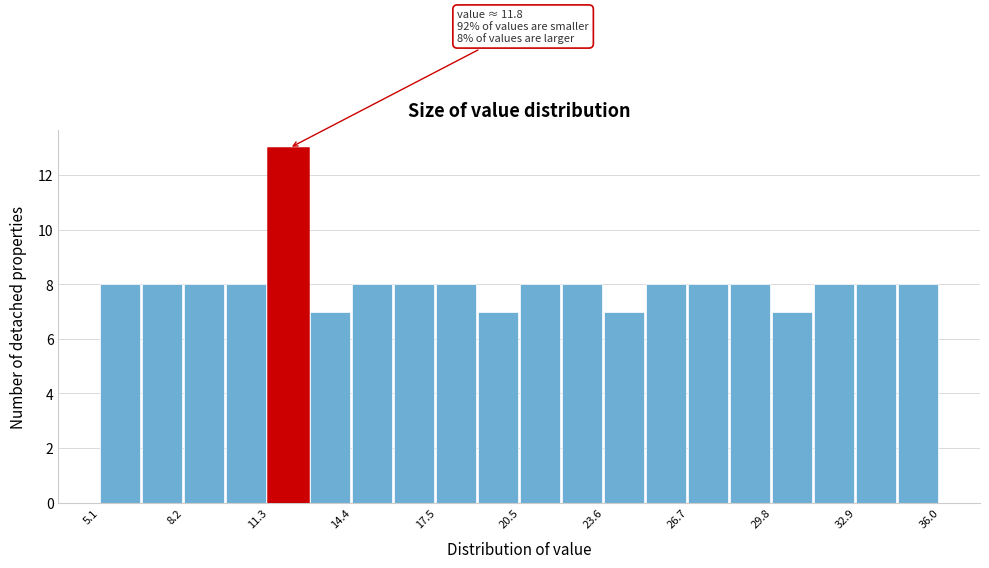

Around what value on the x-axis is the tallest bar? Give the approximate position of its centre, as read against the axis.

12.0